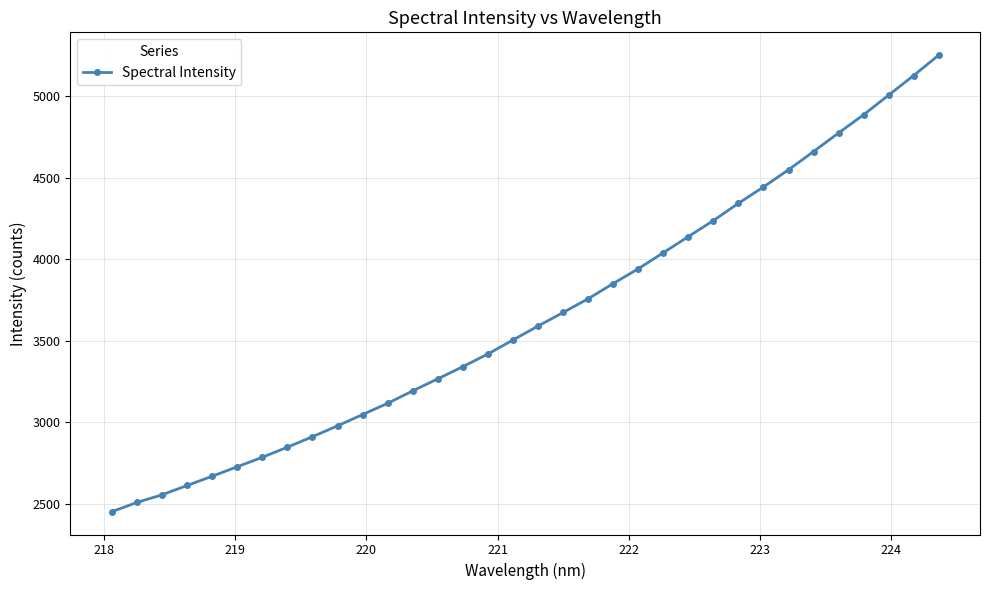

Is this an area chart (filled region under the line)?

No